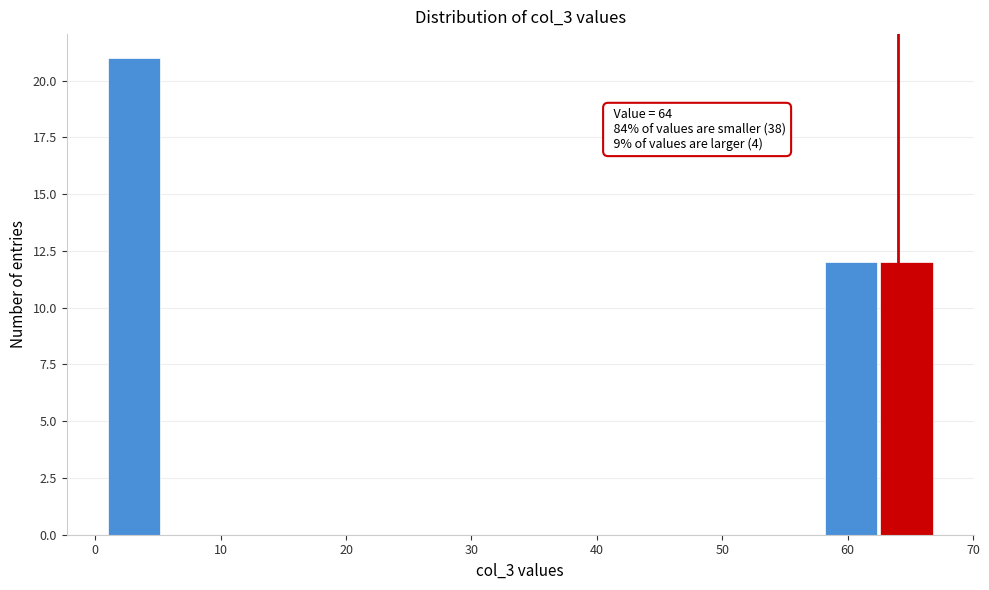

Which range on the x-axis has the tallest bar?

1.0 to 5.4